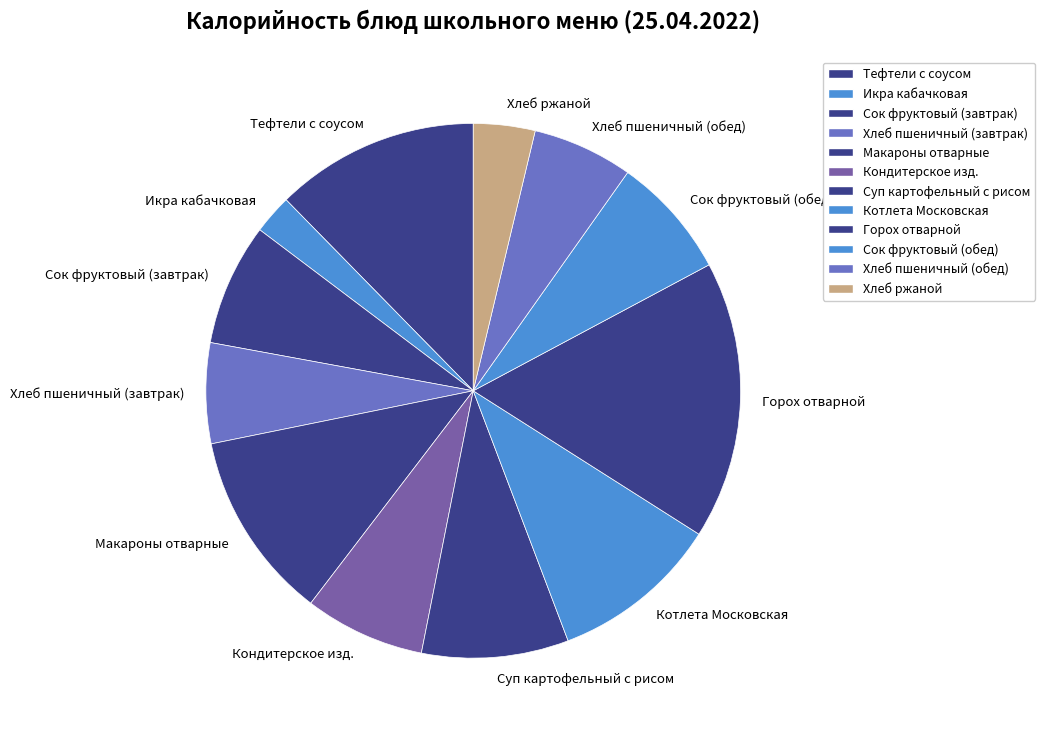

True or false: Икра кабачковая accounts for 2% of the total.

True